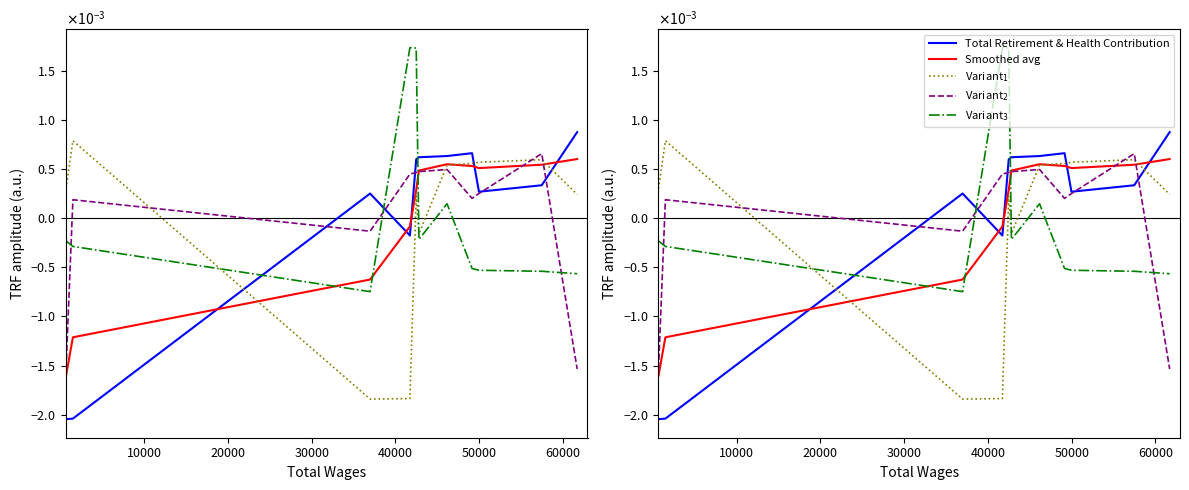

How many values in the Variant$_1$ series are below 0?

3